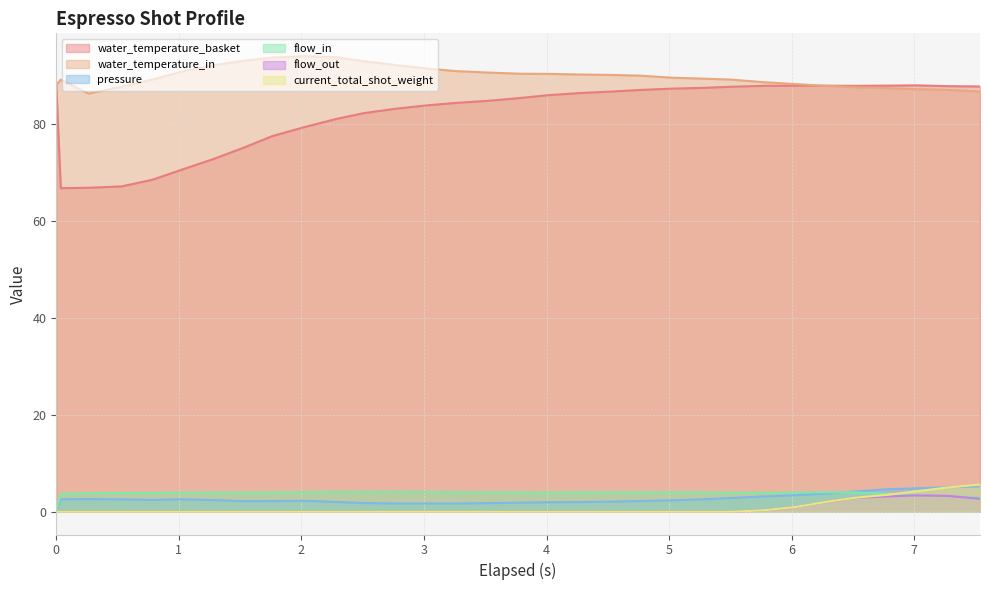

What is the label of the 20th point from the right?

2.774